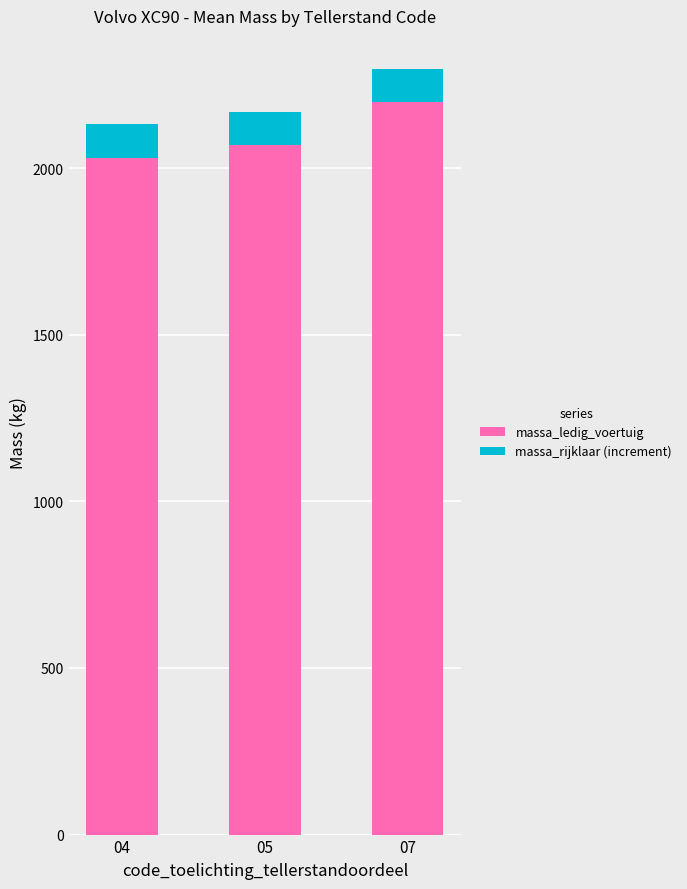

What is the lowest value of the massa_ledig_voertuig series?

2030.8